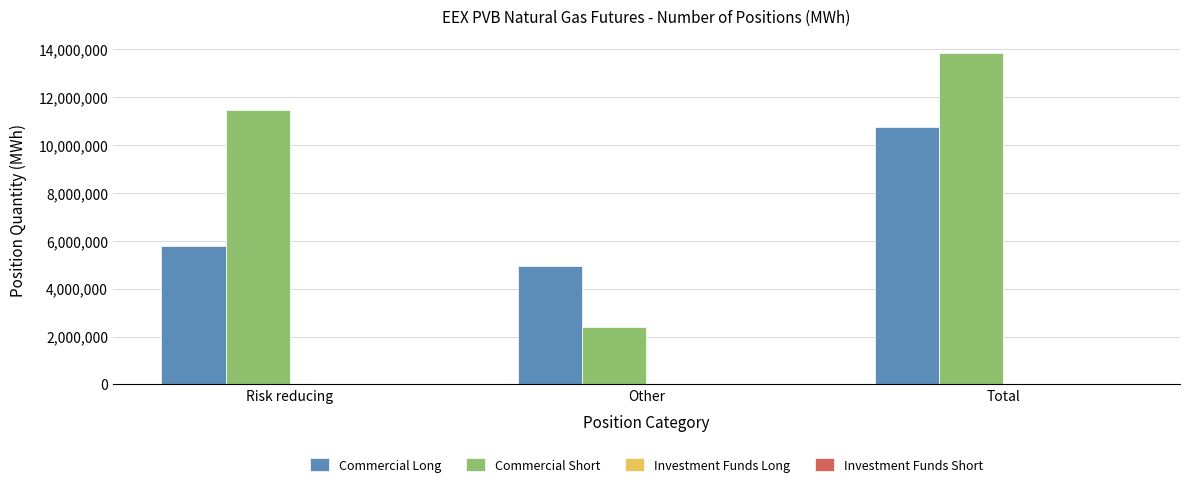

How many bars are there in each group?

2